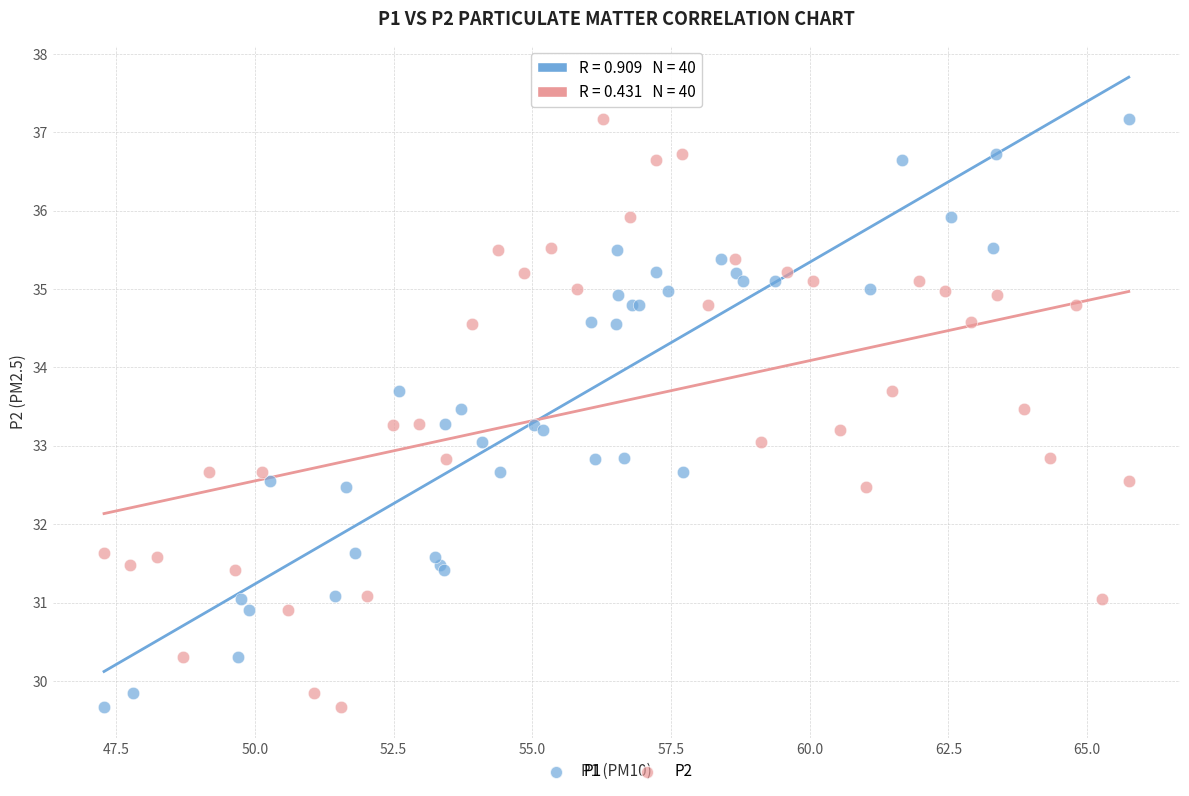

What are all the series names shown in the legend?

P1, P2